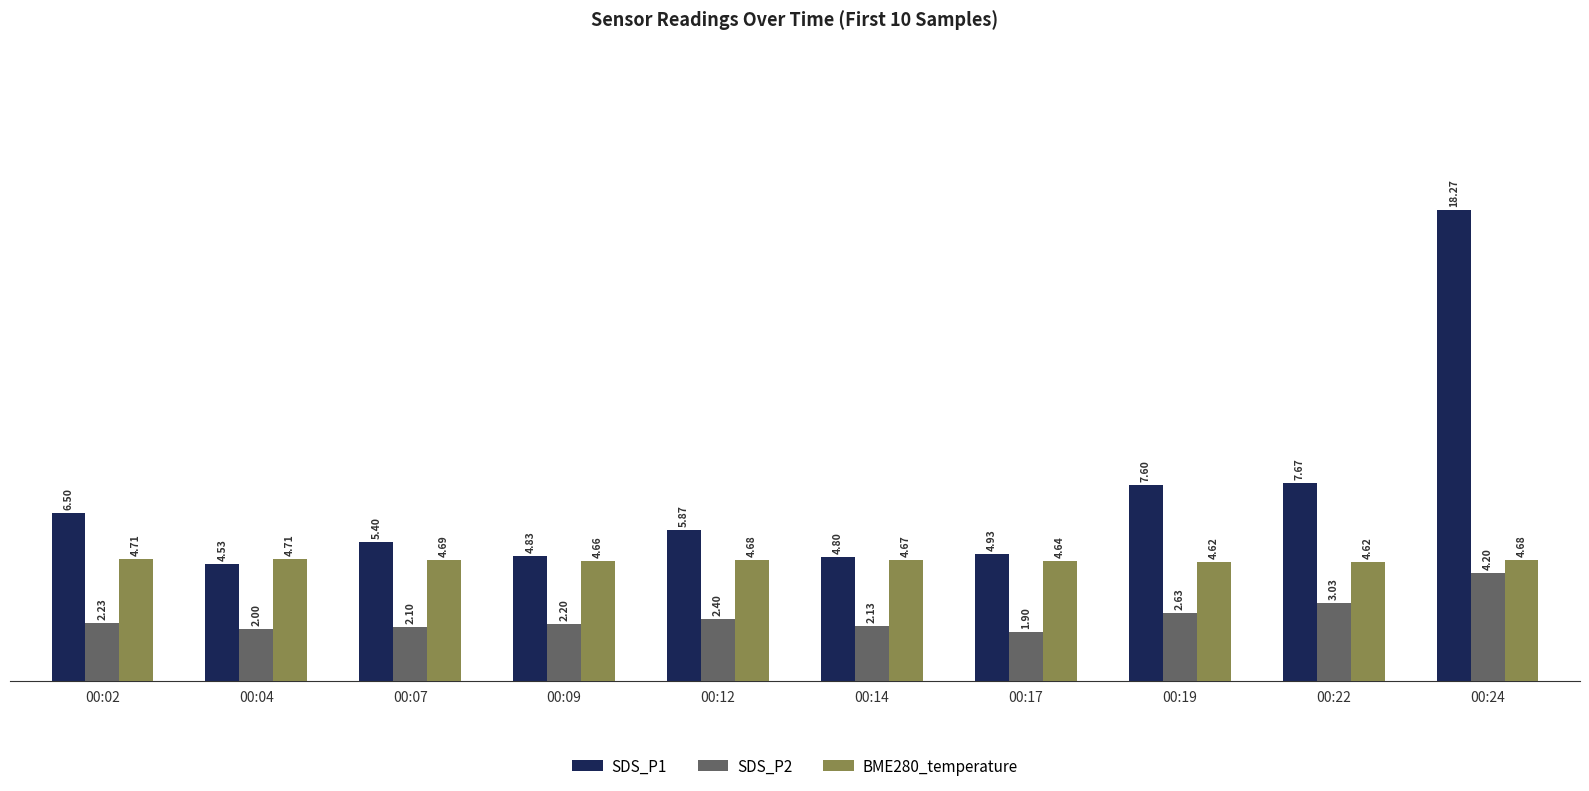

What is the value of the SDS_P2 bar at the 6th from the left?

2.1